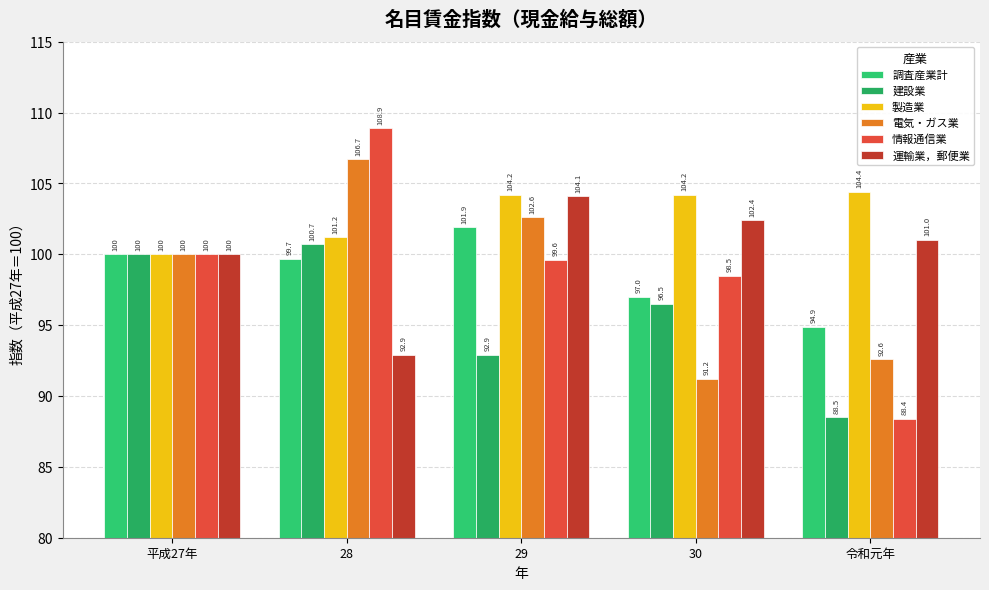

Which series has the widest spread of values?

情報通信業